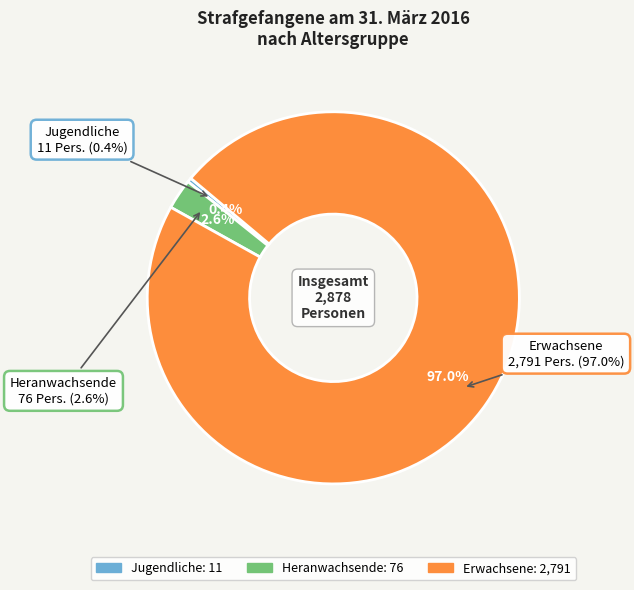

Count the number of slices in the pie.

3